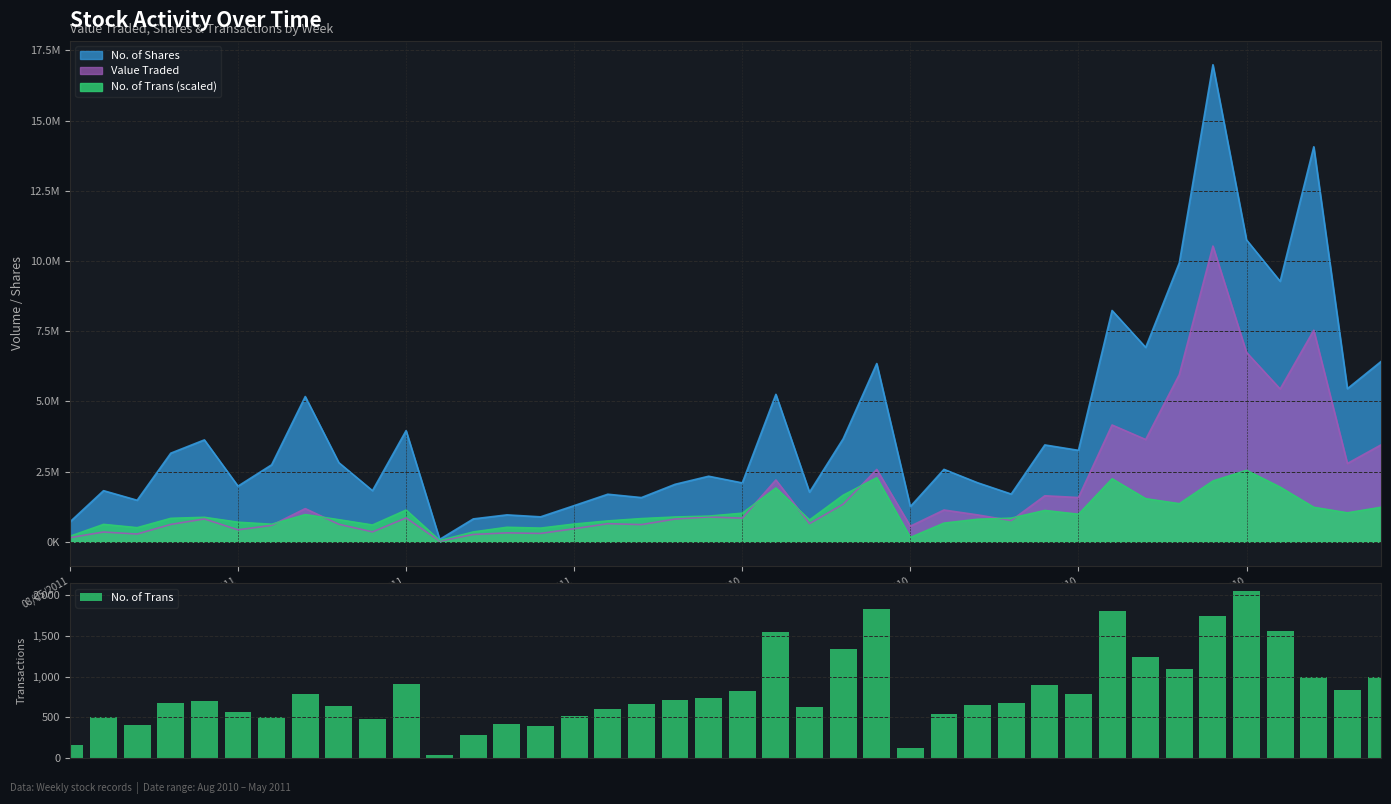

What is the greatest value displayed?

2048